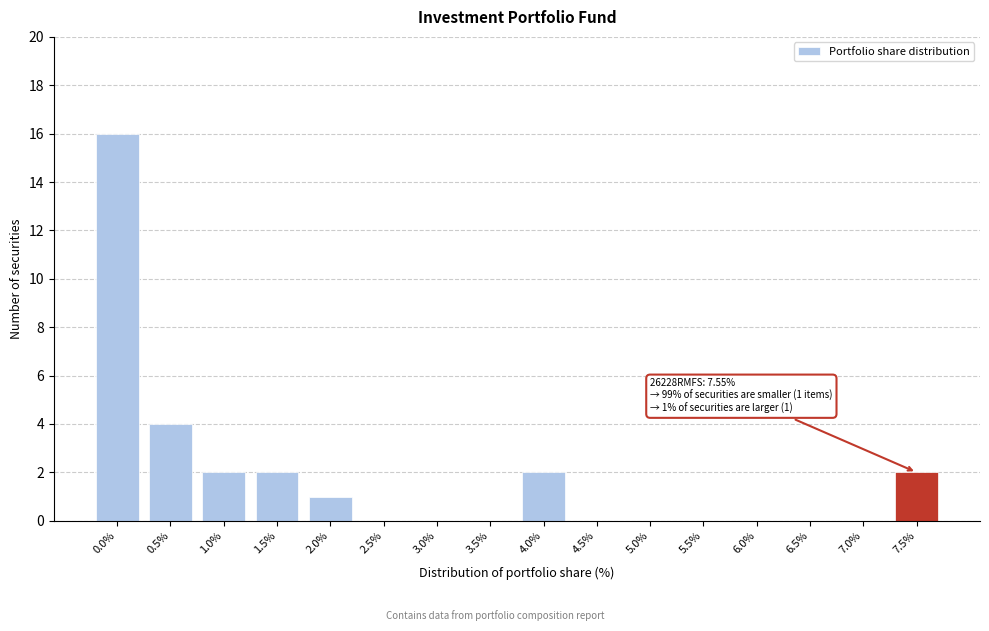

Reading right to left, what are all the values shown in this chart?

7.5%=2	7.0%=0	6.5%=0	6.0%=0	5.5%=0	5.0%=0	4.5%=0	4.0%=2	3.5%=0	3.0%=0	2.5%=0	2.0%=1	1.5%=2	1.0%=2	0.5%=4	0.0%=16